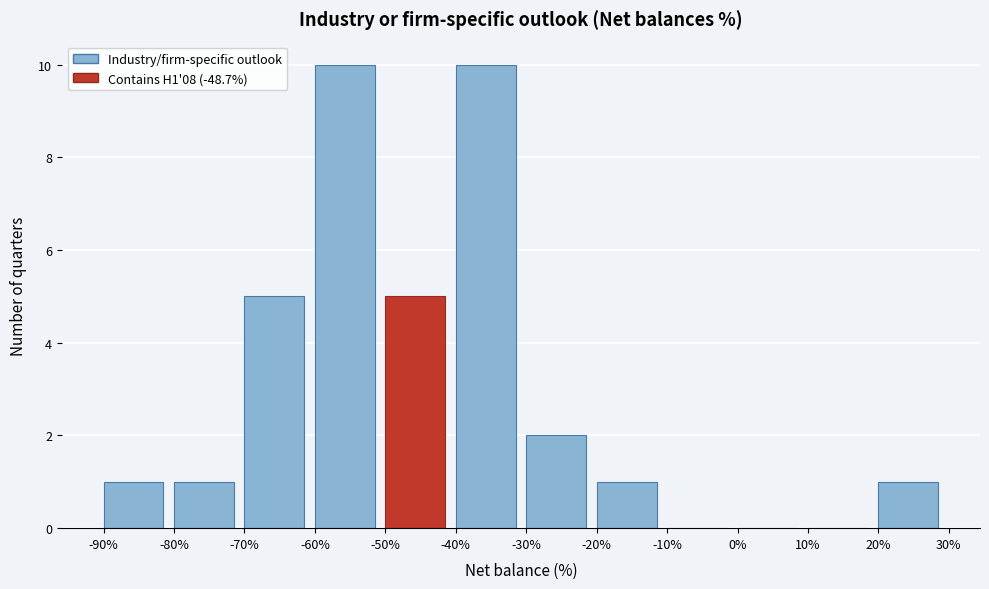

What is the height of the bar covering -40% to -30% on the x-axis? The values are not printed on the chart, so give them approximately, as read against the axis.

10